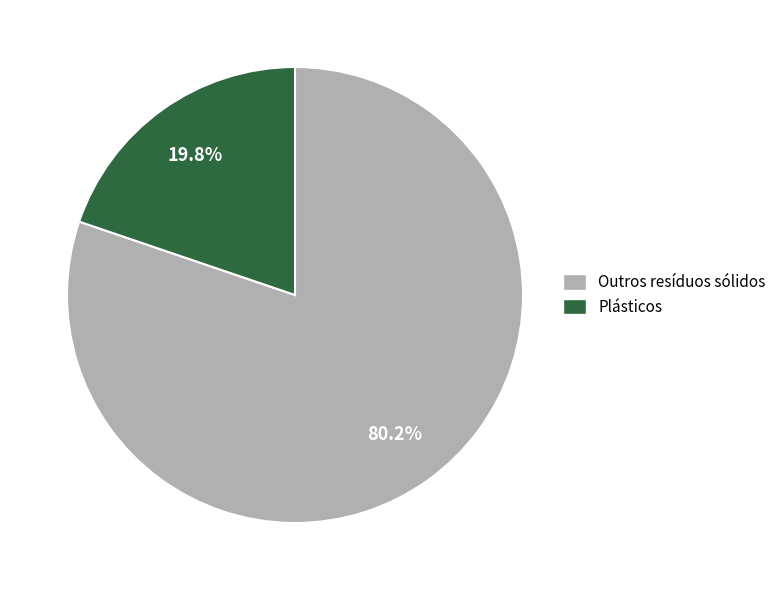

Does any single category account for the majority?

Yes